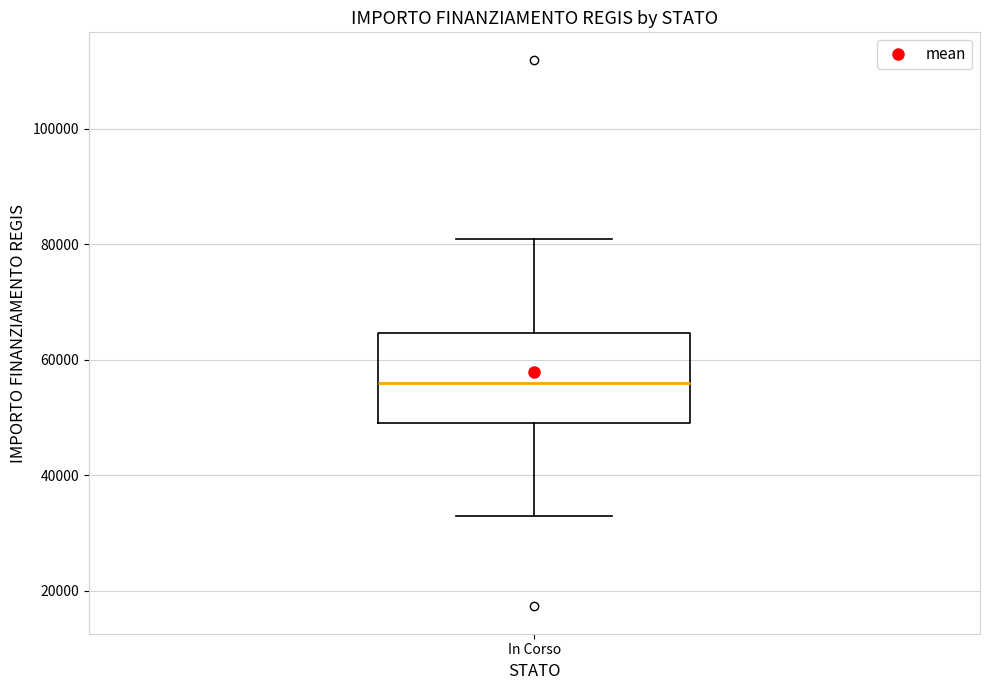

Read this box plot against the y-axis: the position of the median line, the range covered by the box, and the ends of both whiskers. The values are not printed on the chart, so give them approximately, as read against the axis.

median 56000, box 50000 to 64000, whiskers 32000 to 80000